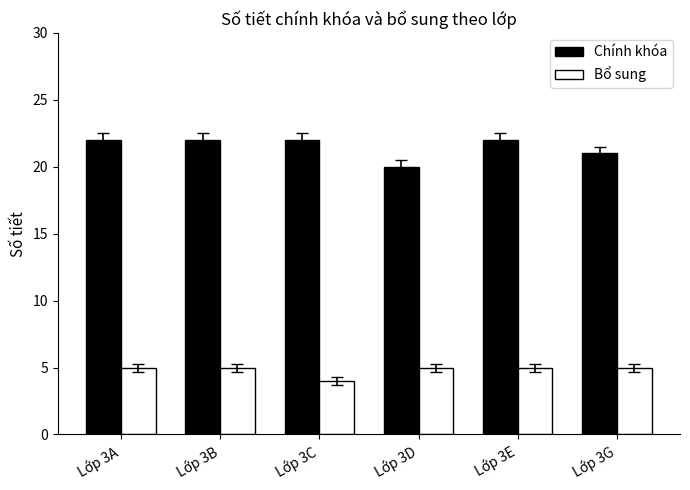

How many bars are there in total?

12